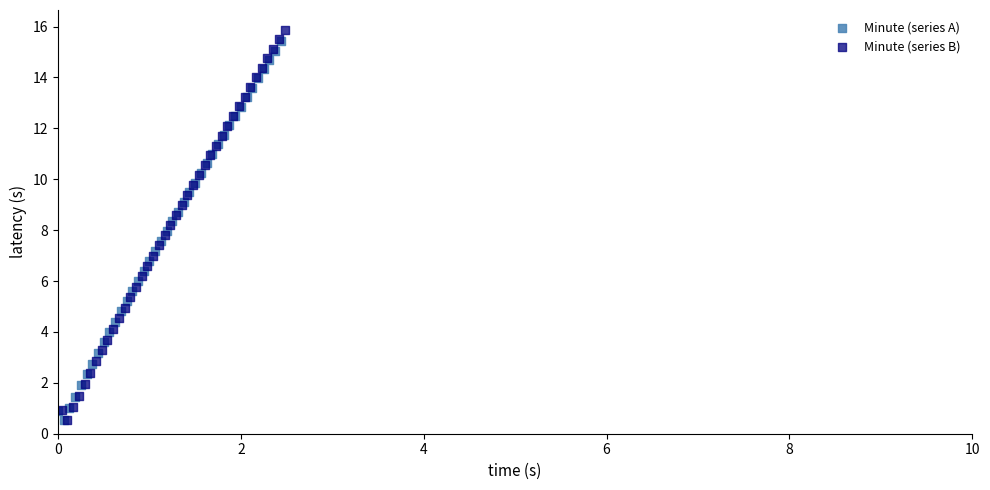

Which series has the largest Y range (max minus min)?

Minute (series B)